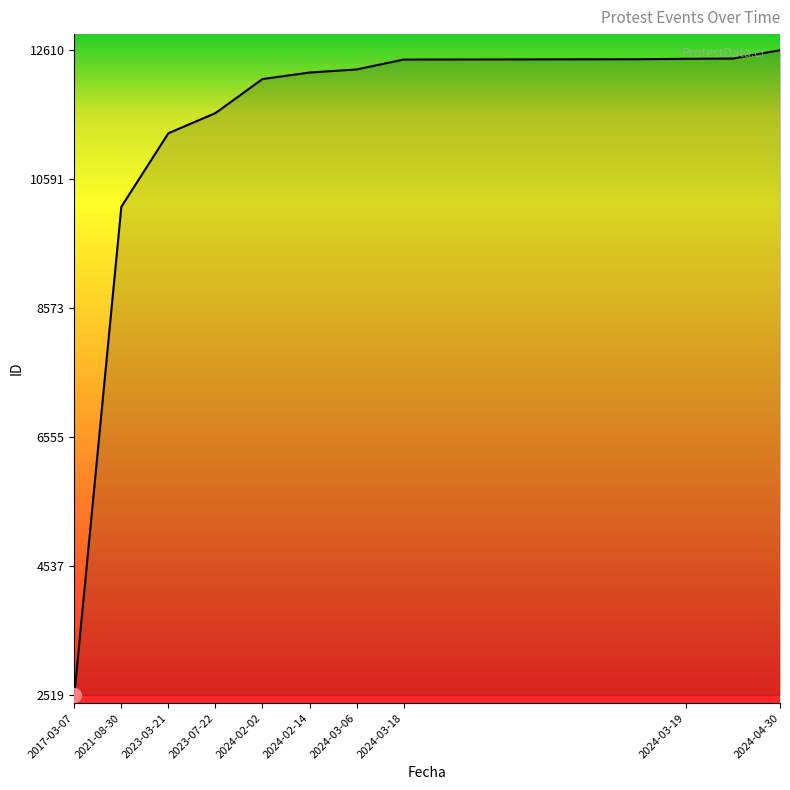

What is the maximum value shown in the chart?

12610